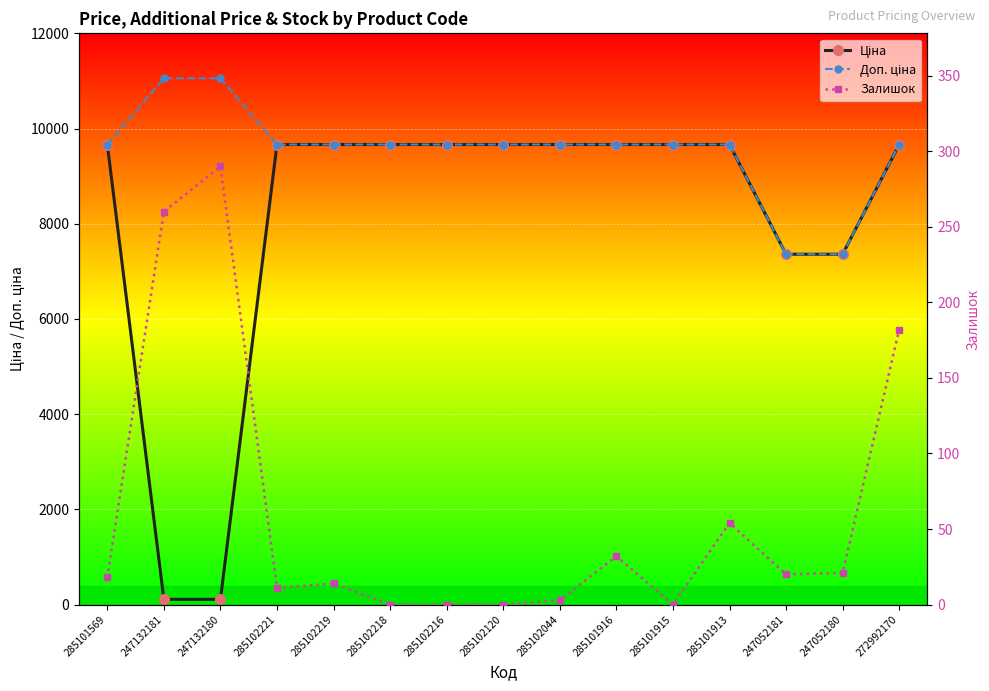

Which series has the largest range (max minus min)?

Ціна